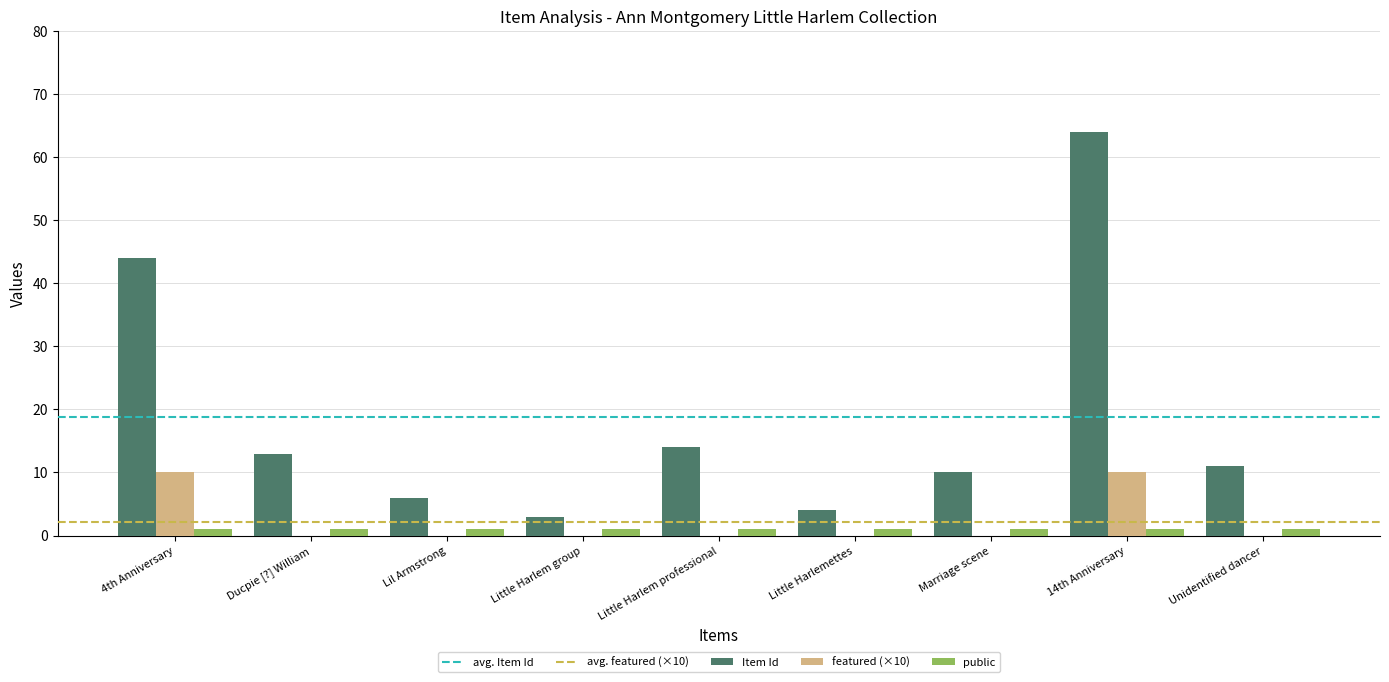

The public series shows 1 at 4th Anniversary. True or false?

True